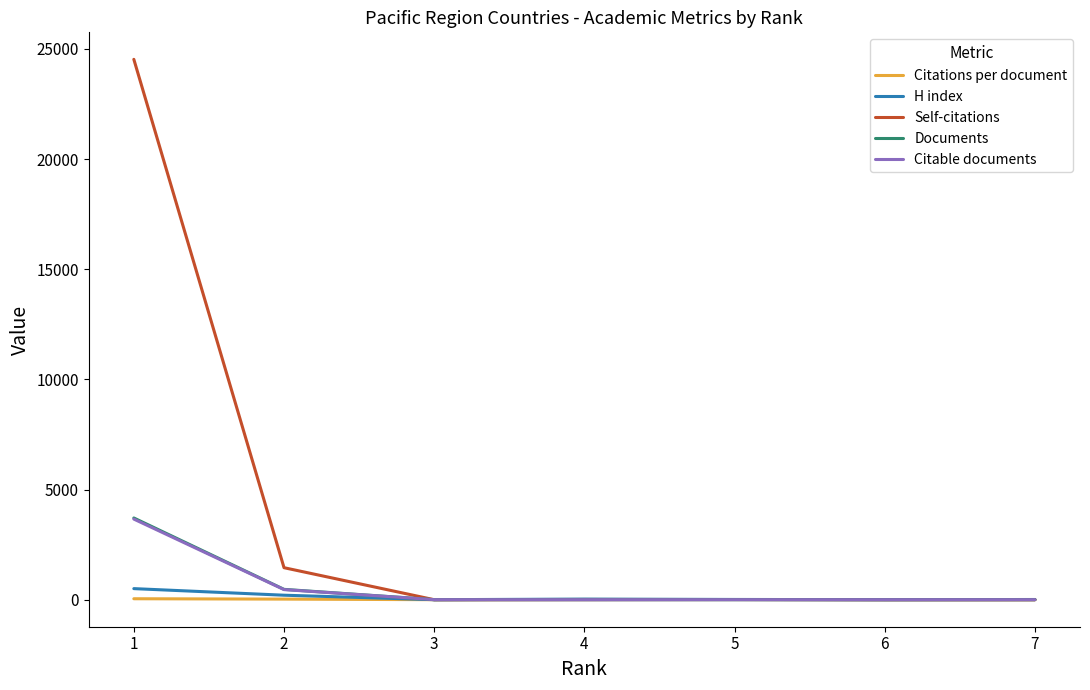

How many lines are shown in the chart?

5